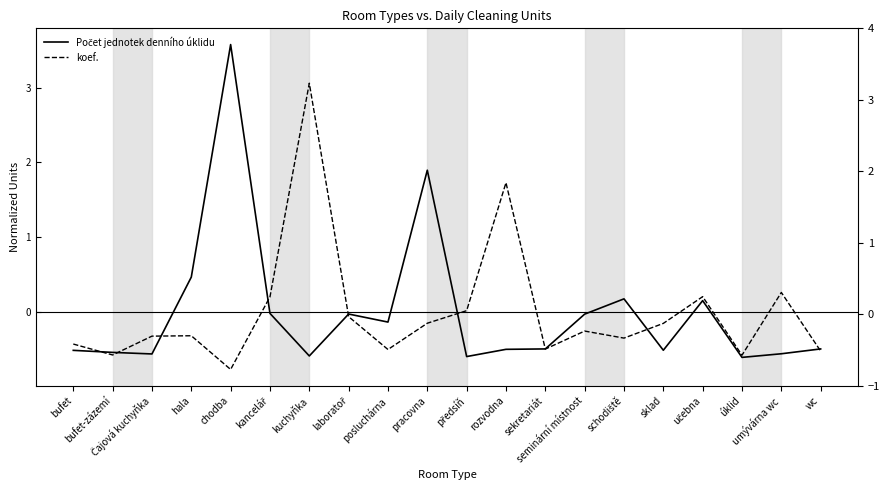

Reading right to left, what are all the values shown in this chart?

Počet jednotek denního úklidu: -0.5	-0.6	-0.6	0.1	-0.5	0.2	-0.0	-0.5	-0.5	-0.6	1.9	-0.1	-0.0	-0.6	-0.0	3.6	0.5	-0.6	-0.5	-0.5
koef.: -0.5	0.3	-0.6	0.2	-0.2	-0.4	-0.3	-0.5	1.7	0.0	-0.2	-0.5	-0.1	3.1	0.2	-0.8	-0.3	-0.3	-0.6	-0.4